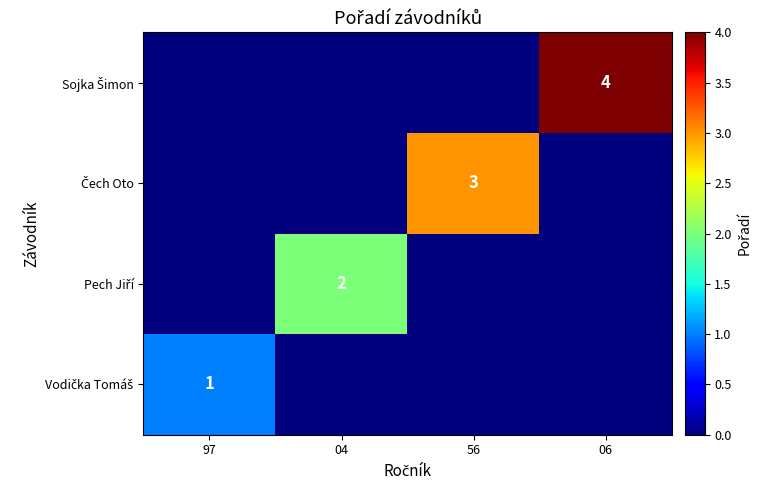

What is the difference between the highest and lowest values at 04?

2